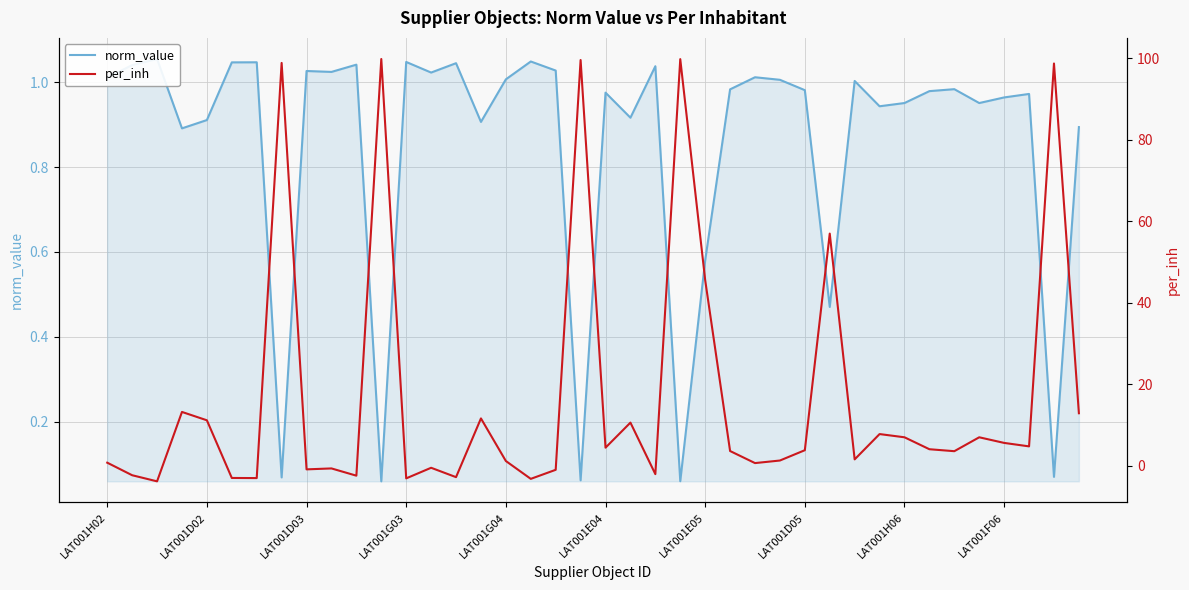

Between LAT001F06 and 28, which series saw the biggest shift?

per_inh